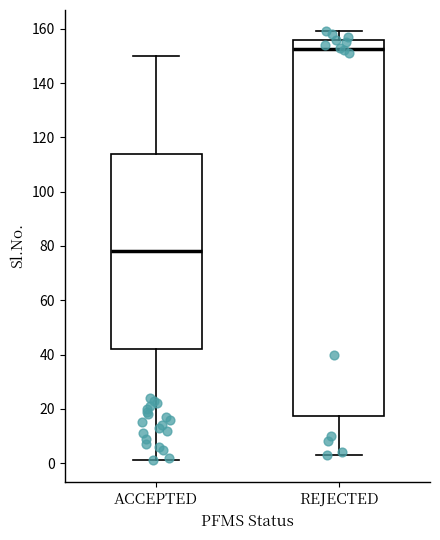

Comparing the boxes themselves (not the whiskers), which one is the tallest?

REJECTED